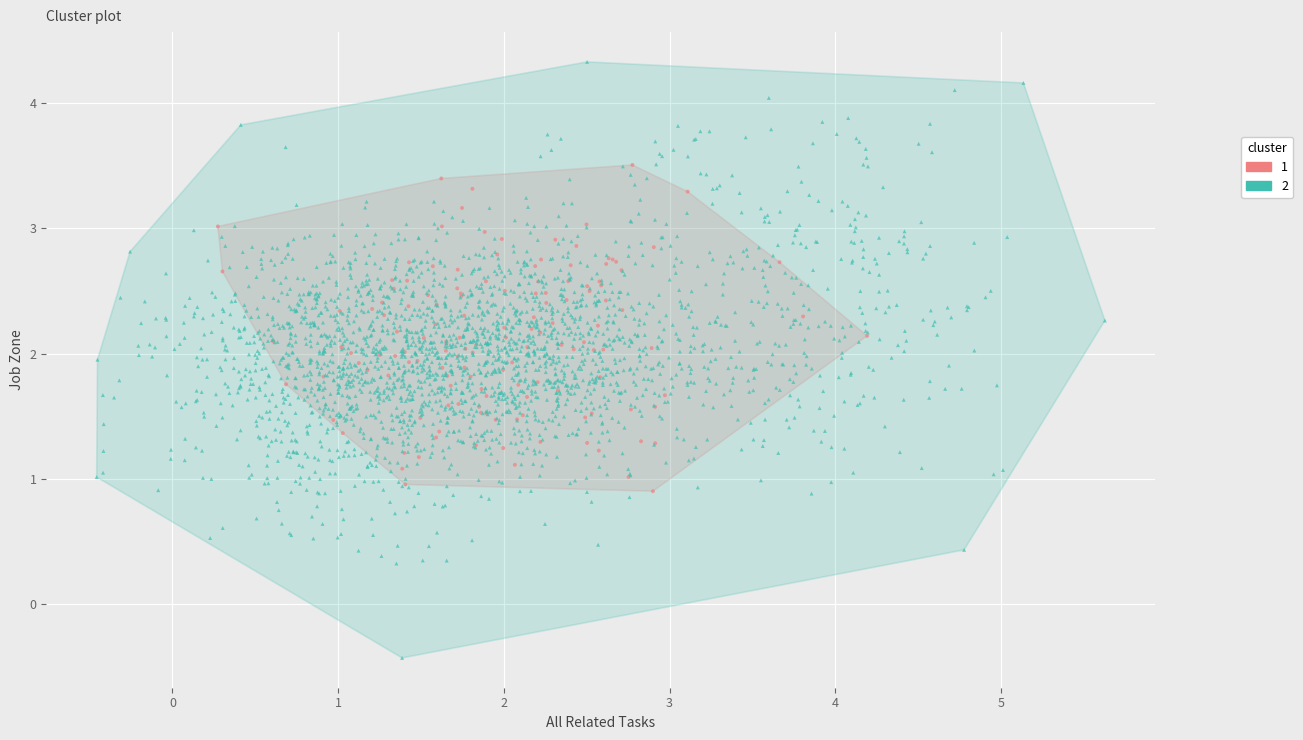

What are all the series names shown in the legend?

1, 2